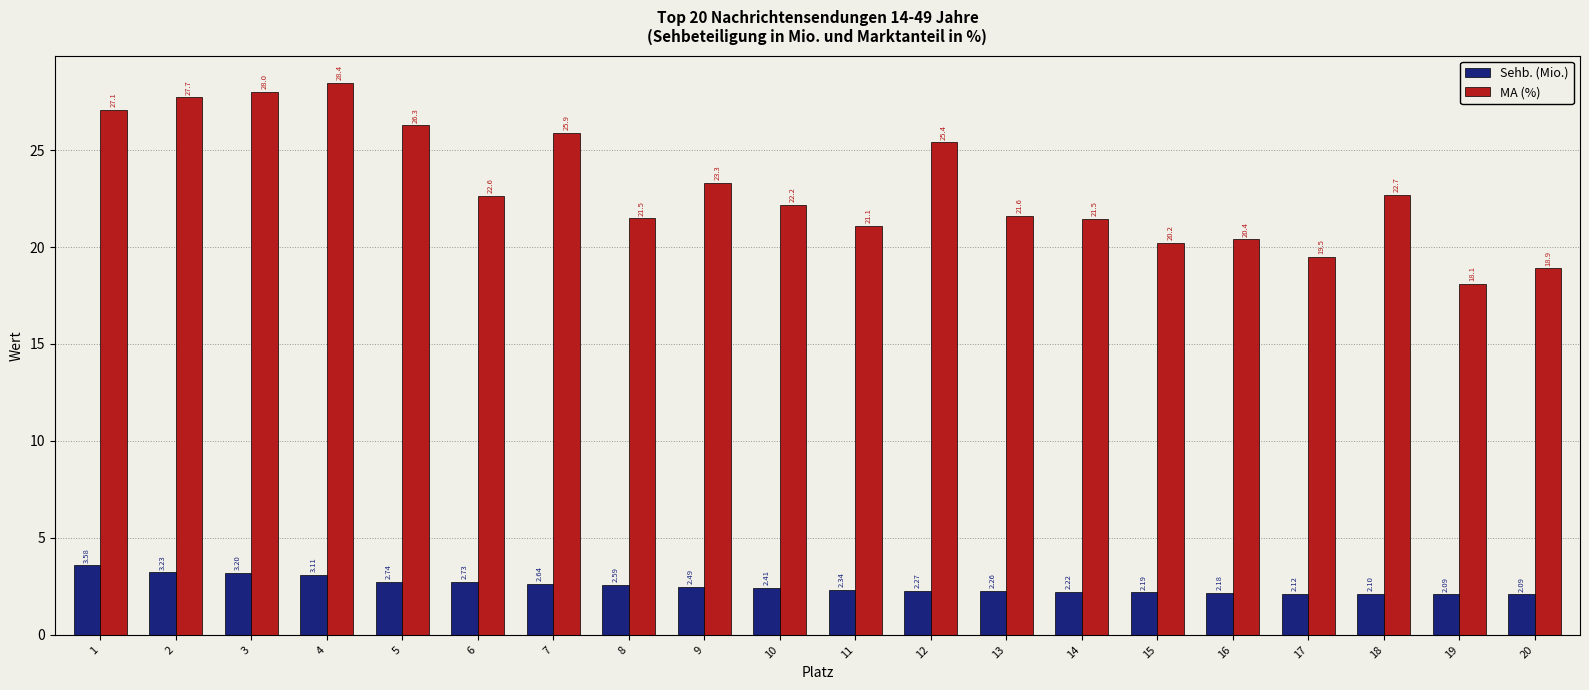

At which category does the chart reach its peak across all series?

4